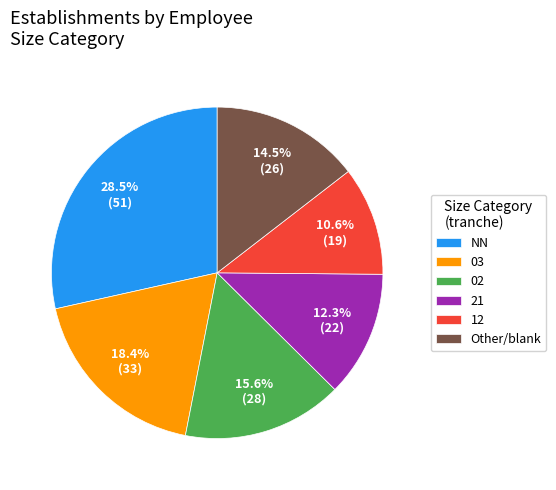

What percentage do 21 and 12 together represent?

22.9%